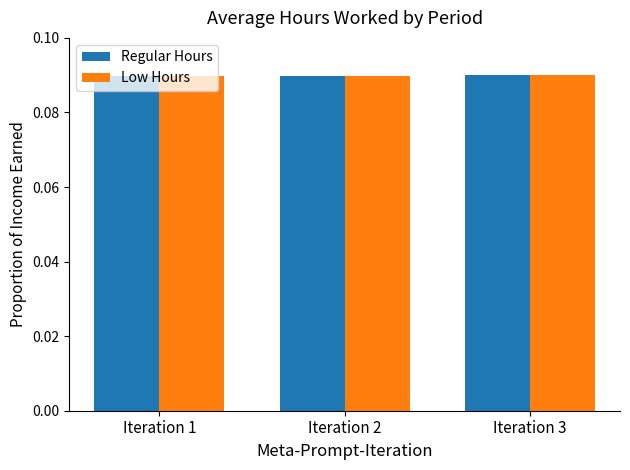

What are all the series names shown in the legend?

Regular Hours, Low Hours